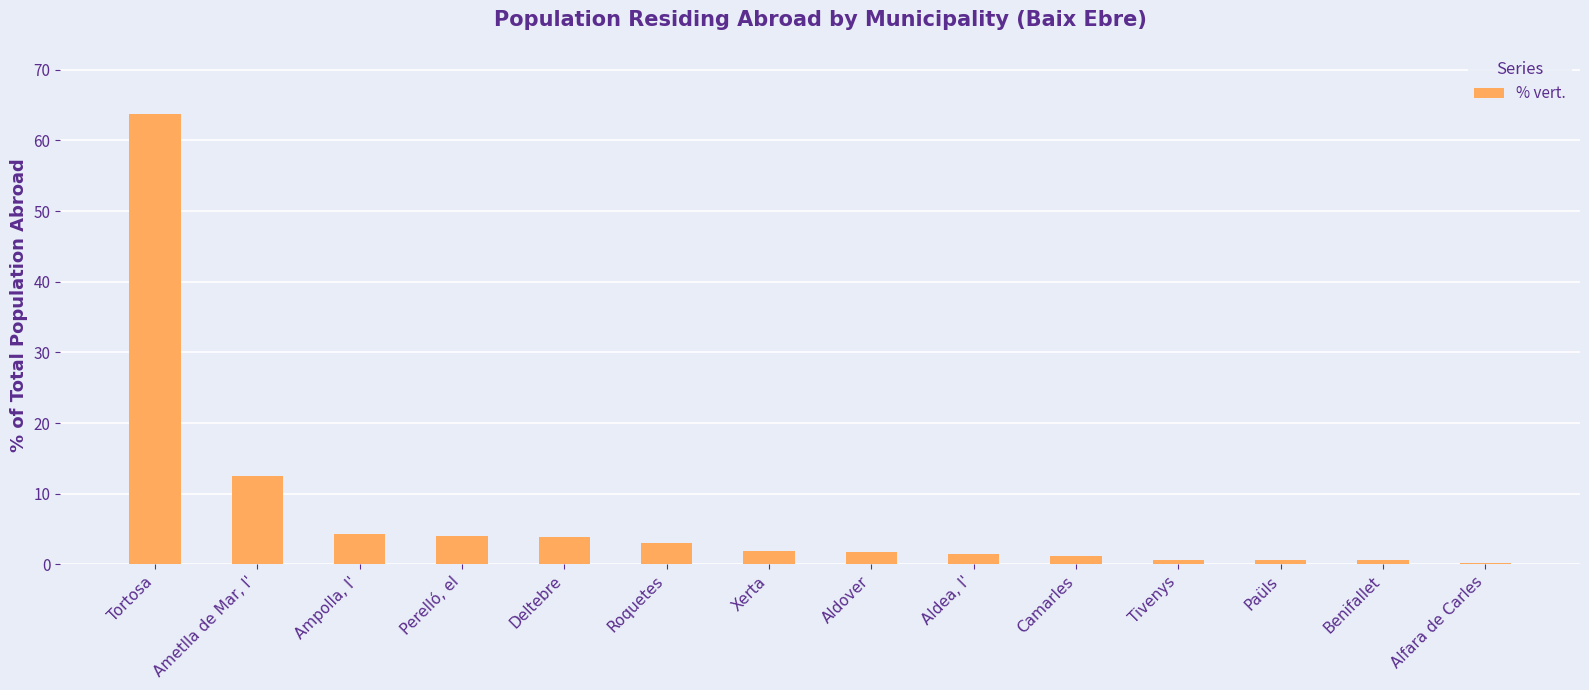

What is the maximum value shown in the chart?

63.7